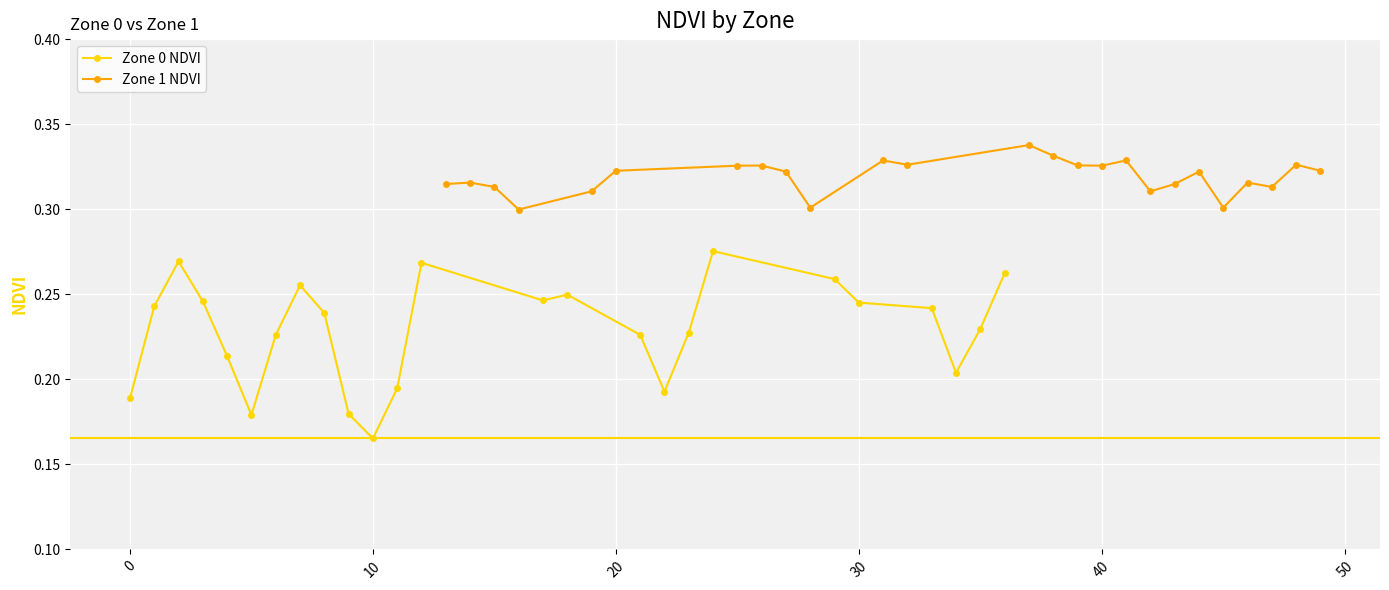

How many Zone 0 NDVI values are between 0 and 1?

25